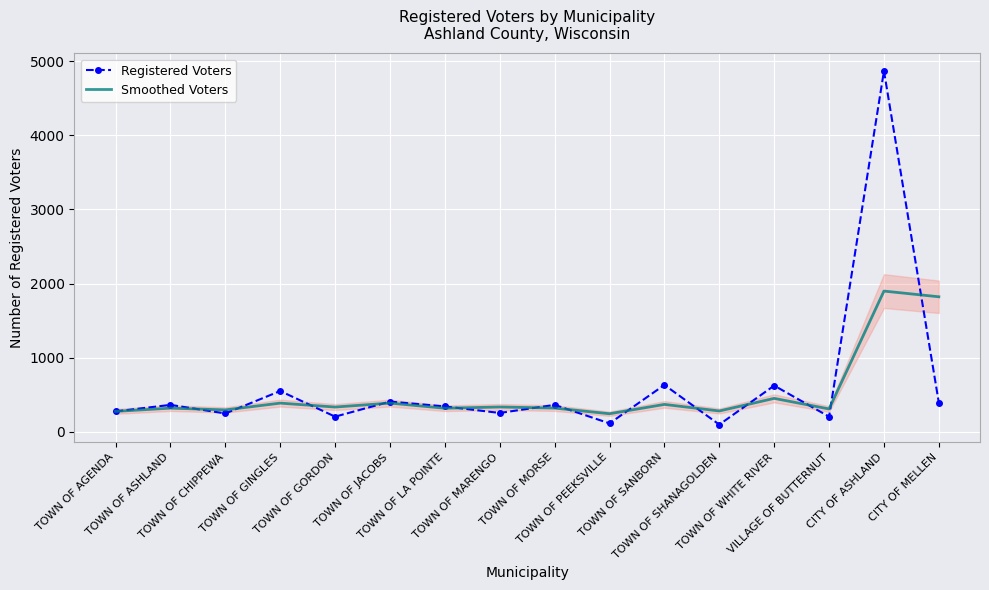

How many times do Smoothed Voters and Registered Voters cross each other?

13